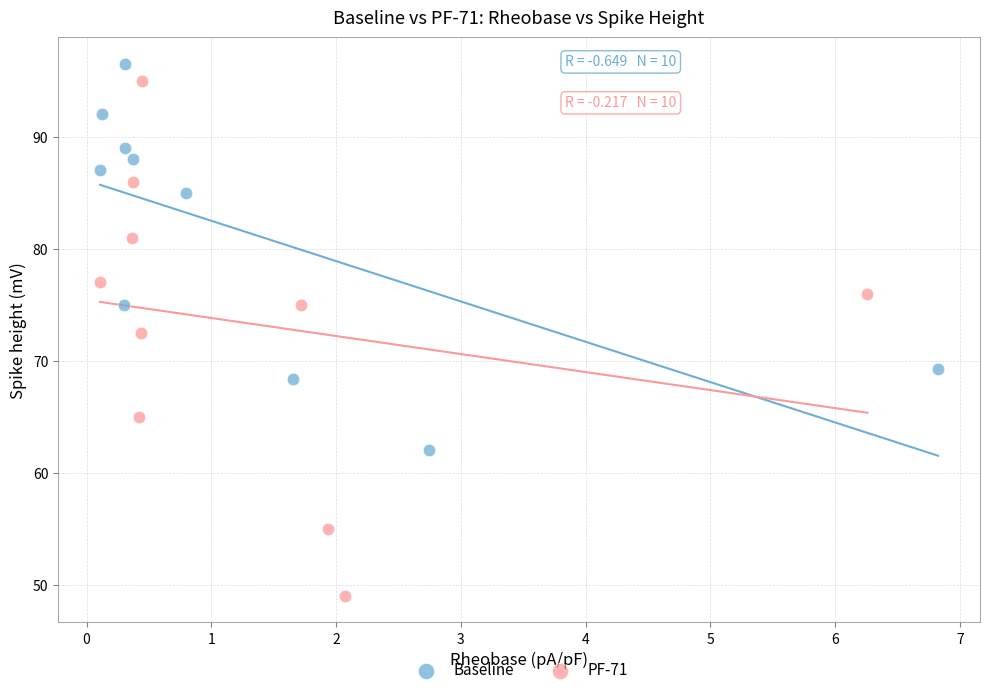

Which series has the largest Y range (max minus min)?

PF-71